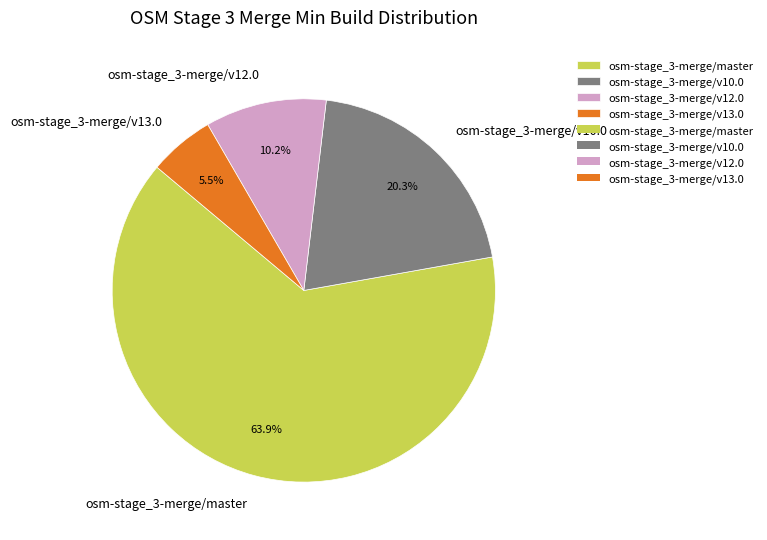

Approximately how many times larger is the value at osm-stage_3-merge/master compared to osm-stage_3-merge/v10.0?

3.1